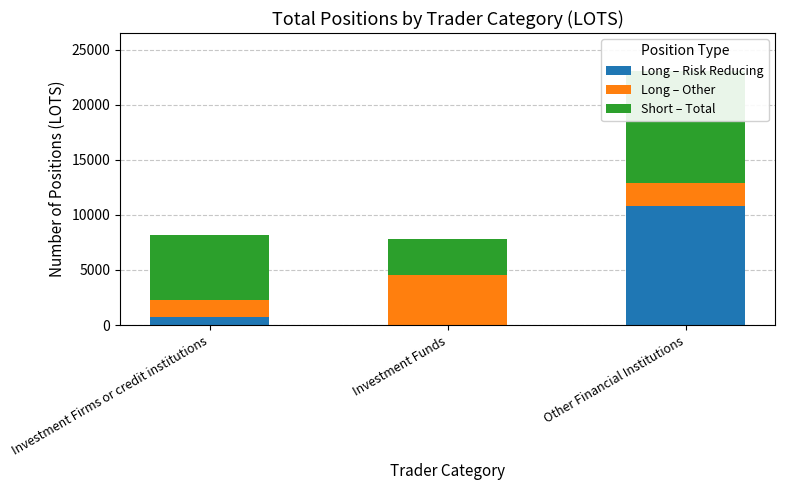

Which has a higher value, Investment Firms or credit institutions or Investment Funds?

Investment Firms or credit institutions